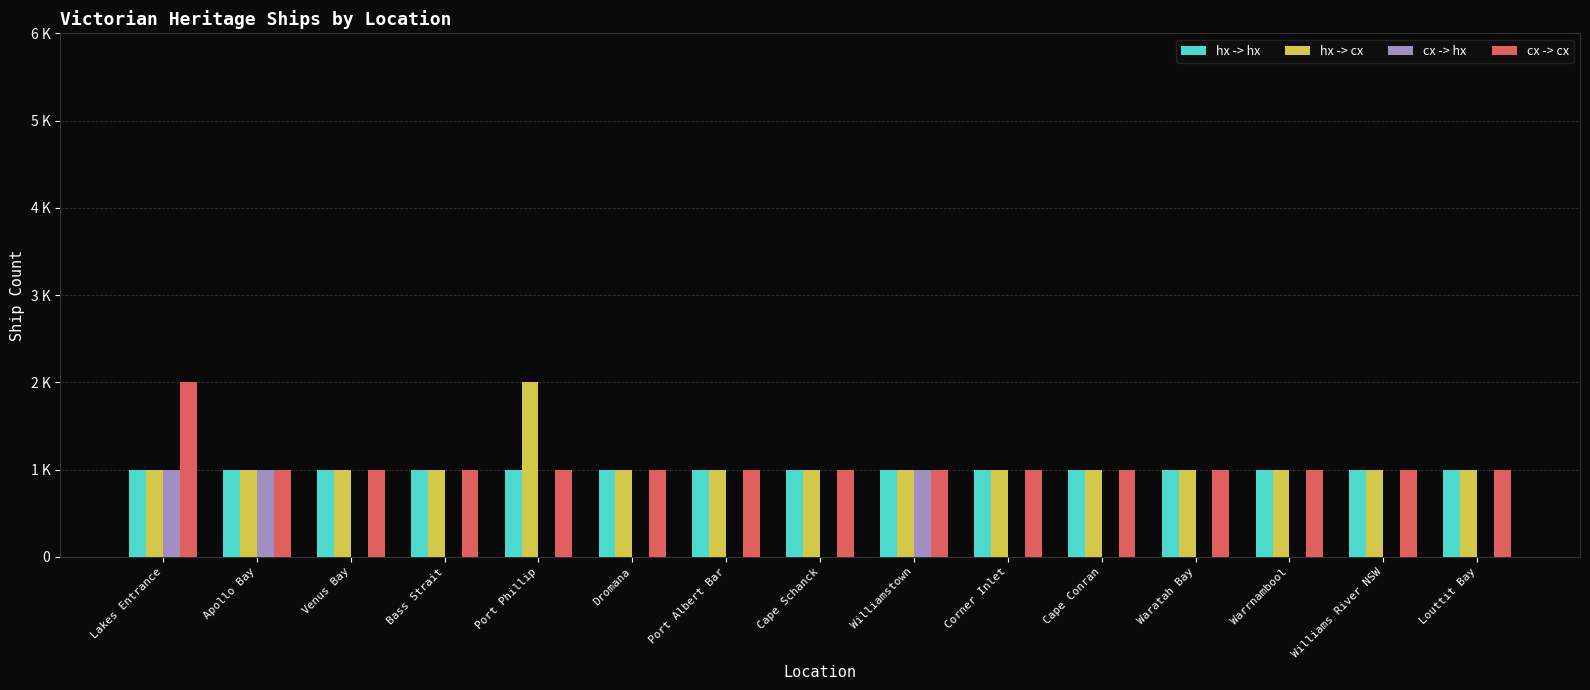

Which category has the highest value across all series?

Port Phillip